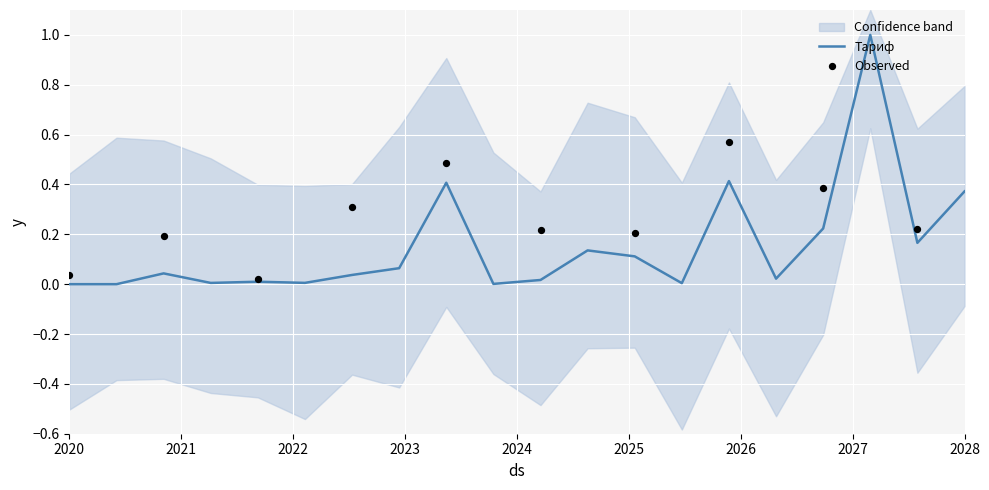

The Тариф series shows 0.7 at 2028. True or false?

False